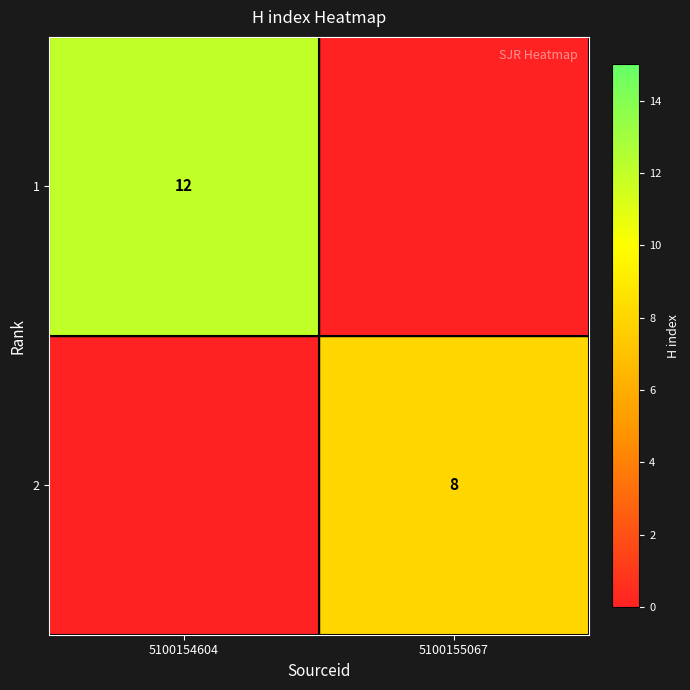

Is it true that 1 equals 17 at 5100154604?

False